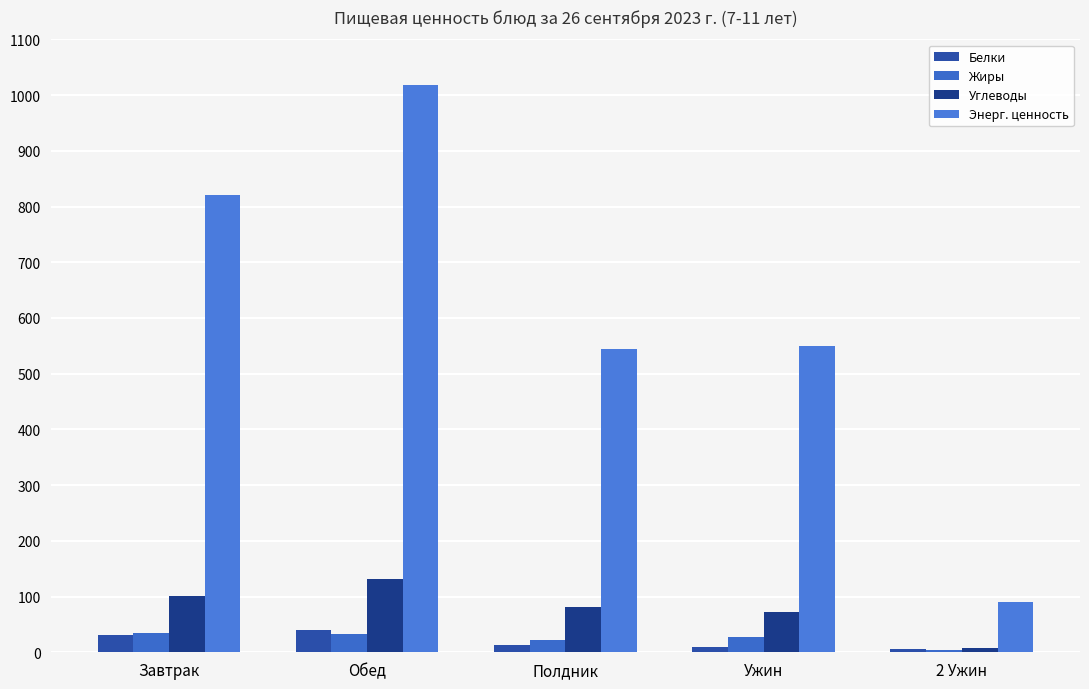

What is the sum of all Энерг. ценность values?

3024.6